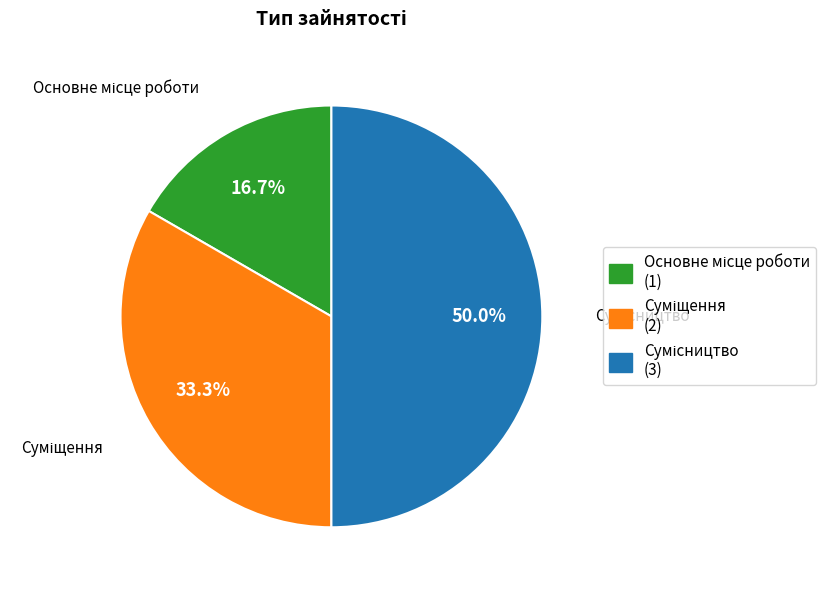

How many slices are in this pie chart?

3